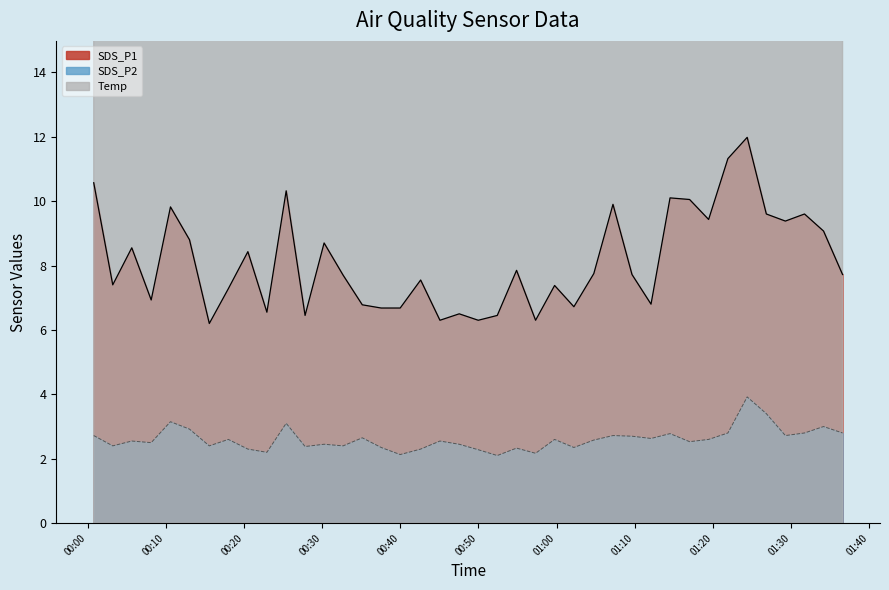

True or false: SDS_P1 and SDS_P2 intersect in this chart.

False